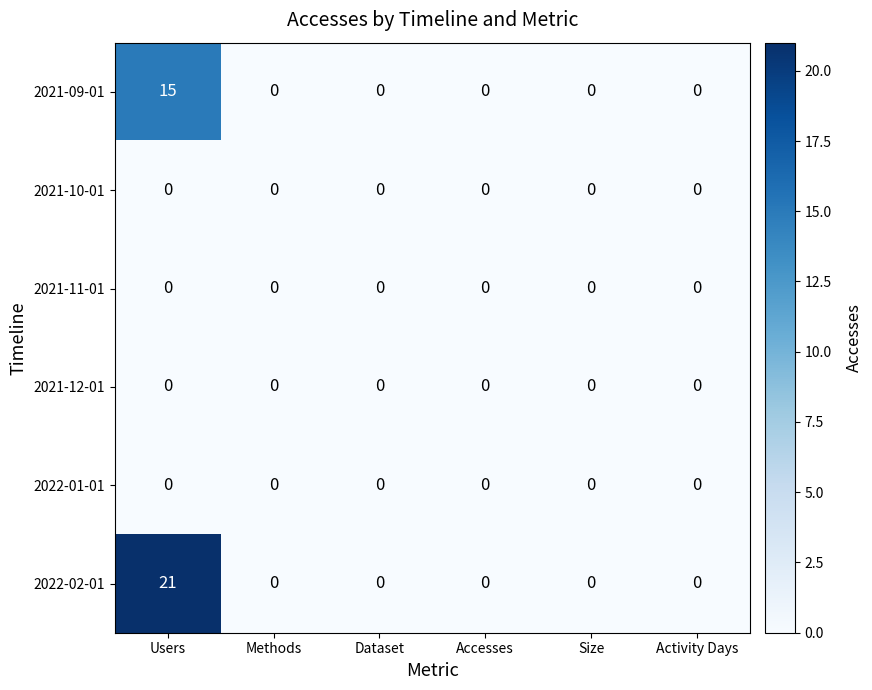

The value of 2021-09-01 at Users is 15. True or false?

True